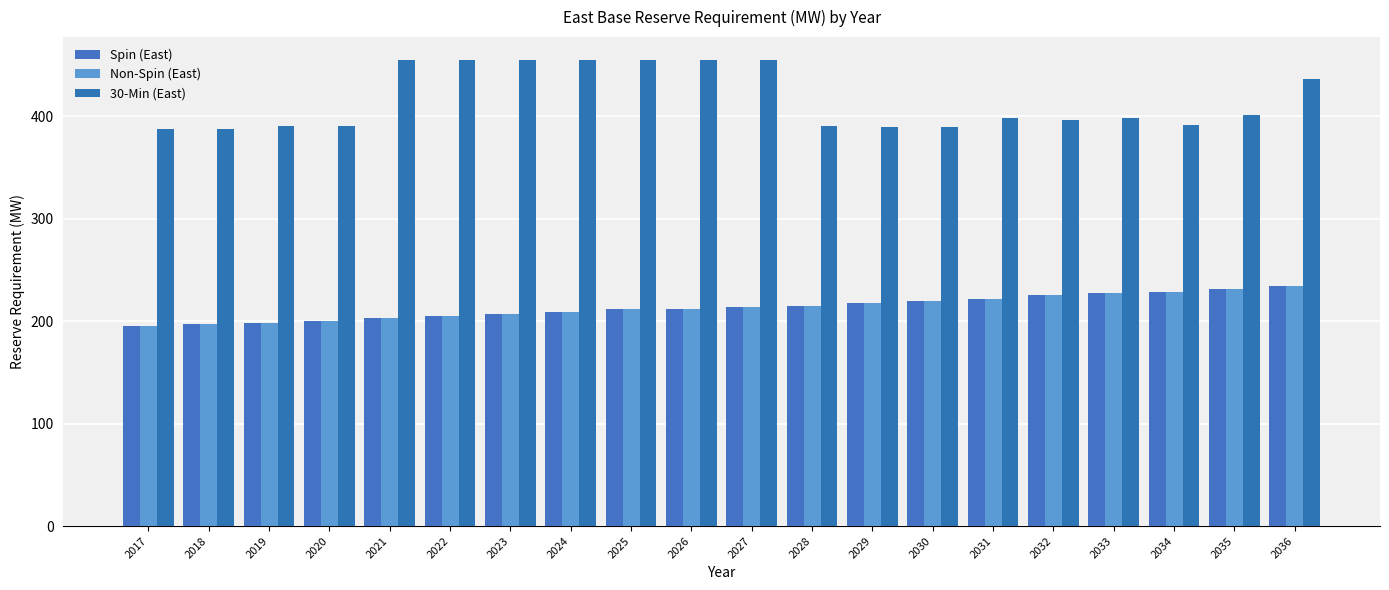

At which label does Non-Spin (East) reach its minimum?

2017